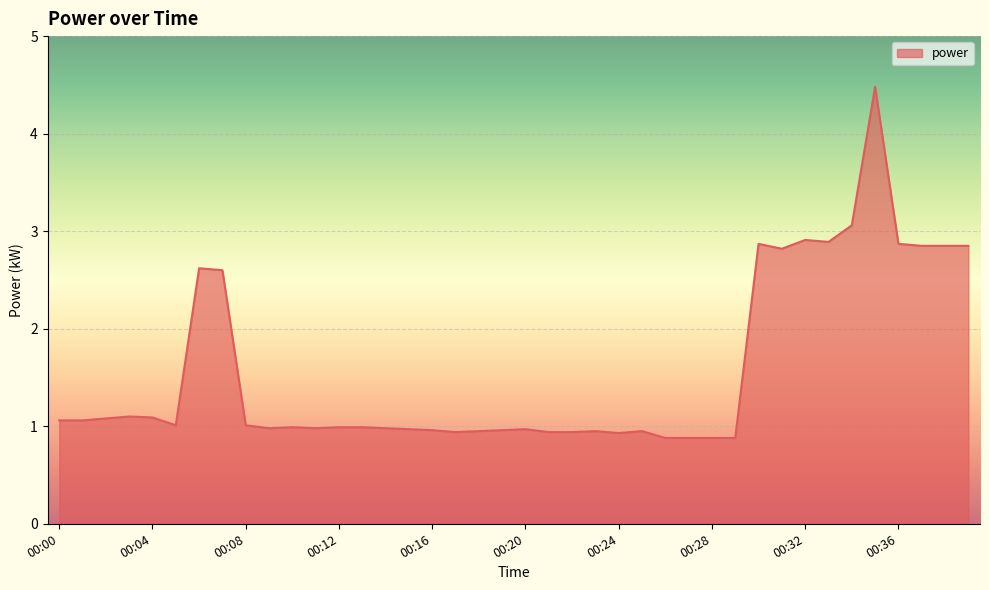

What is the maximum value shown in the chart?

4.5